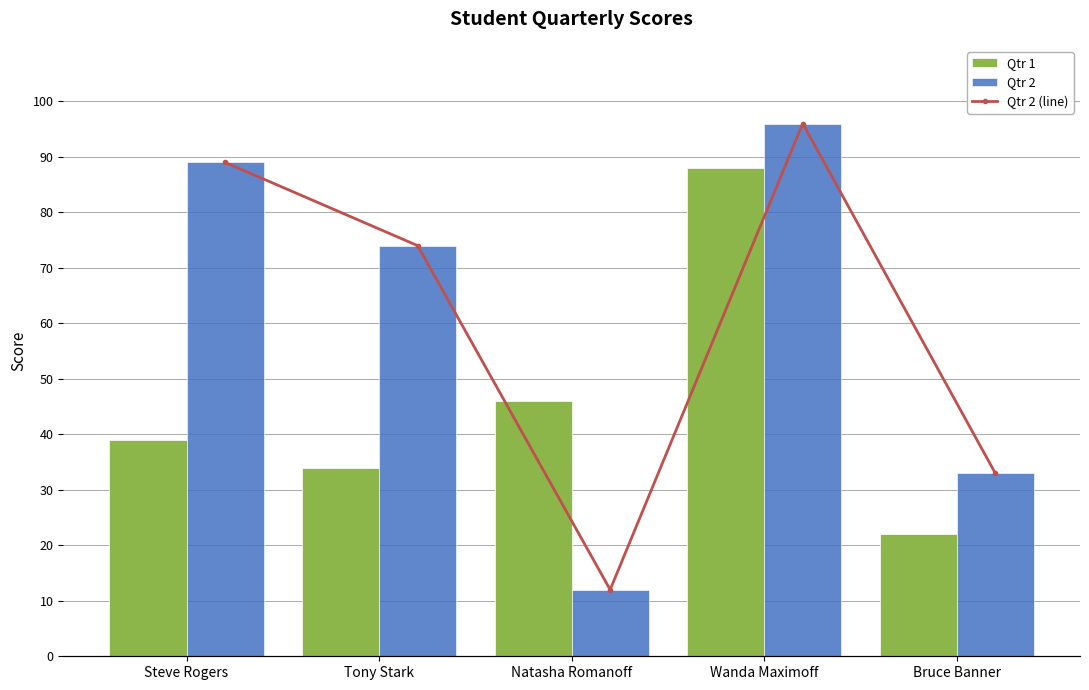

Are the bars horizontal?

No